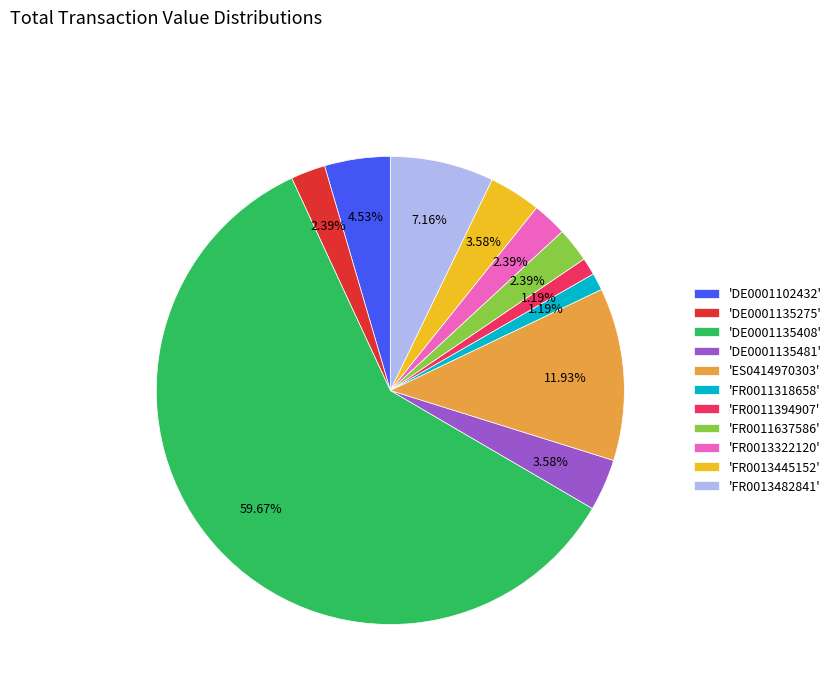

How many slices are in this pie chart?

11